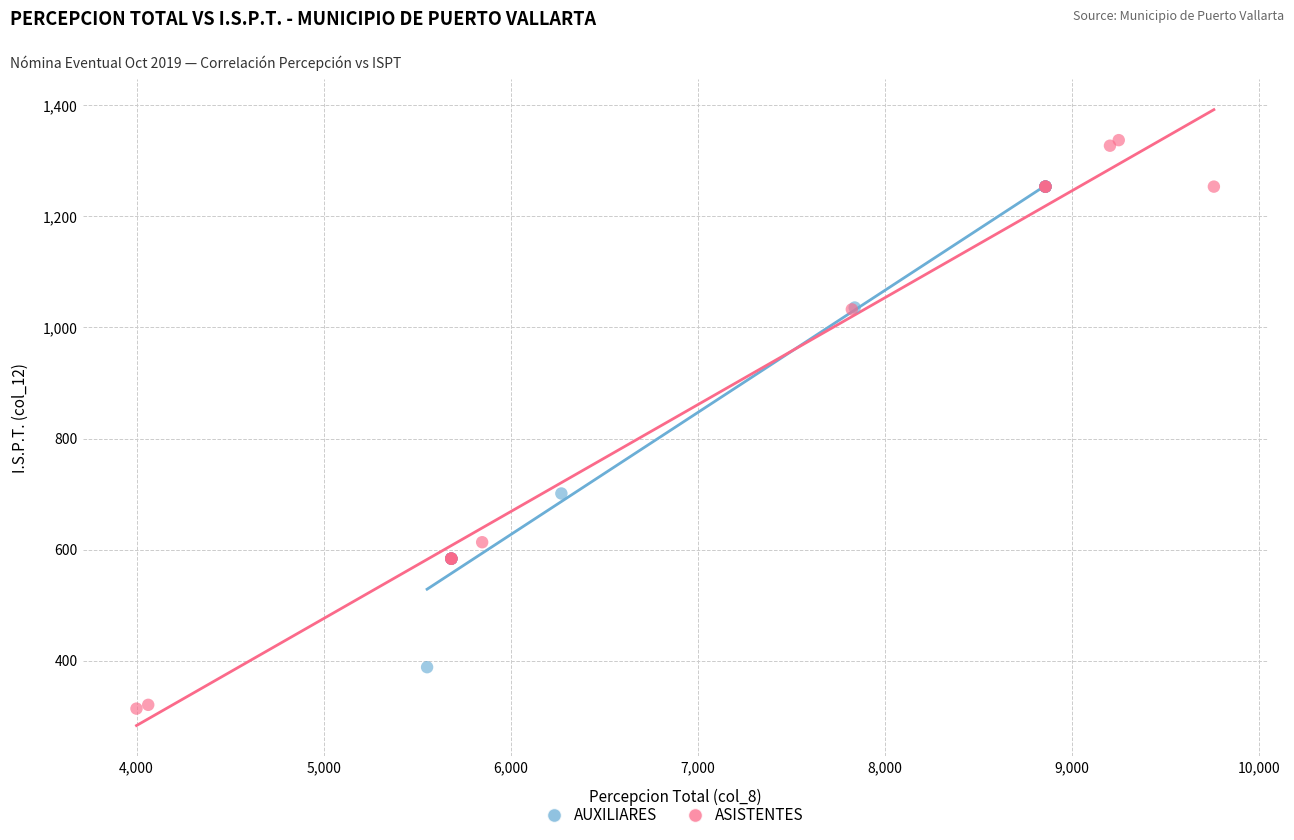

Which series contains the highest Y value?

ASISTENTES